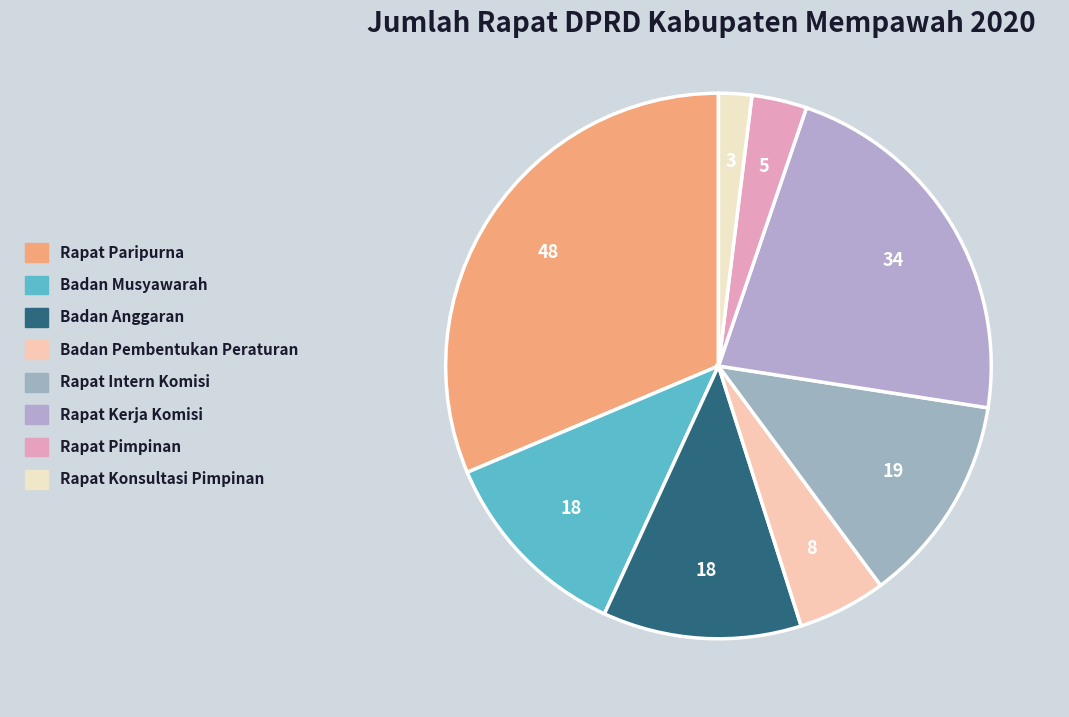

How many slices are in this pie chart?

8